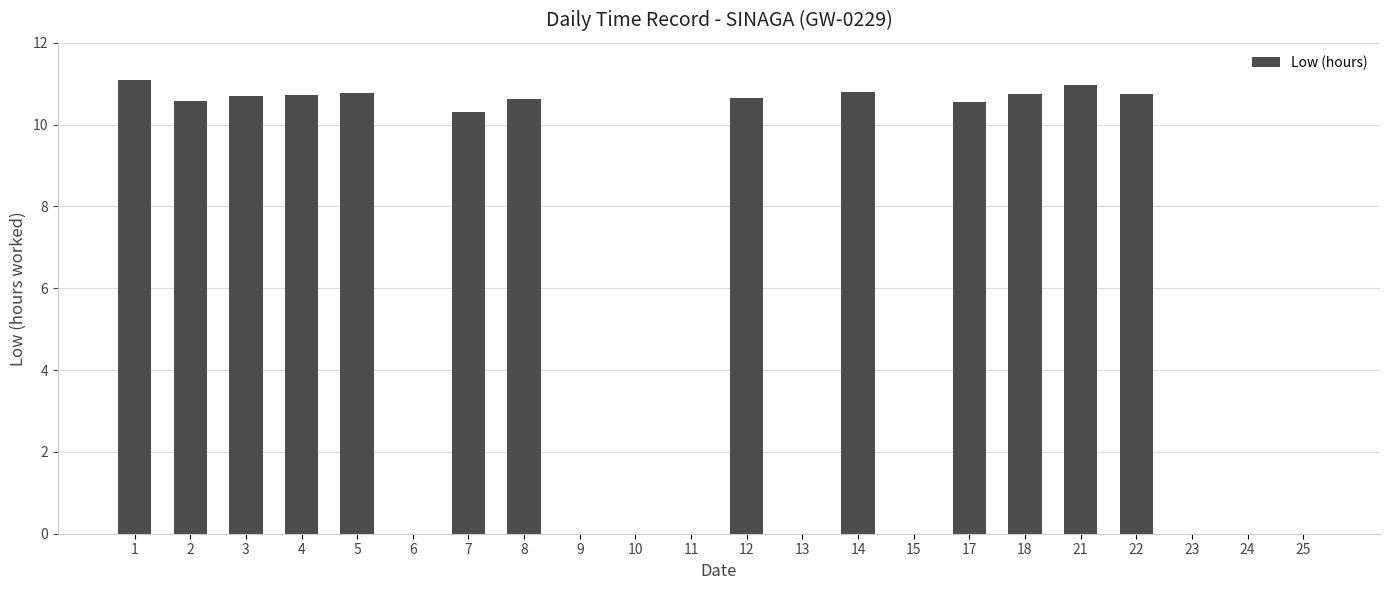

Between 5 and 10, which is larger?

5